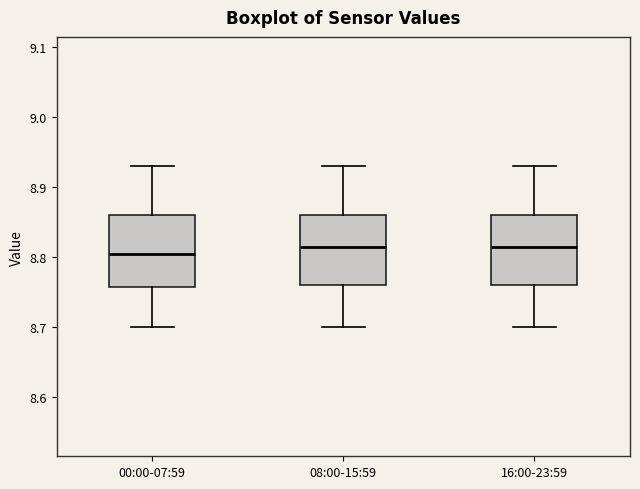

Where does the median line of the box for 16:00-23:59 sit on the y-axis? The values are not printed on the chart, so give them approximately, as read against the axis.

8.82